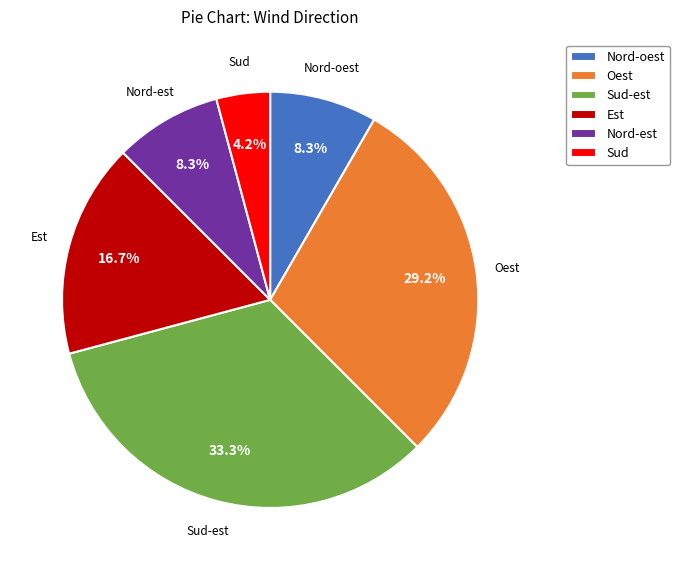

How many slices are in this pie chart?

6